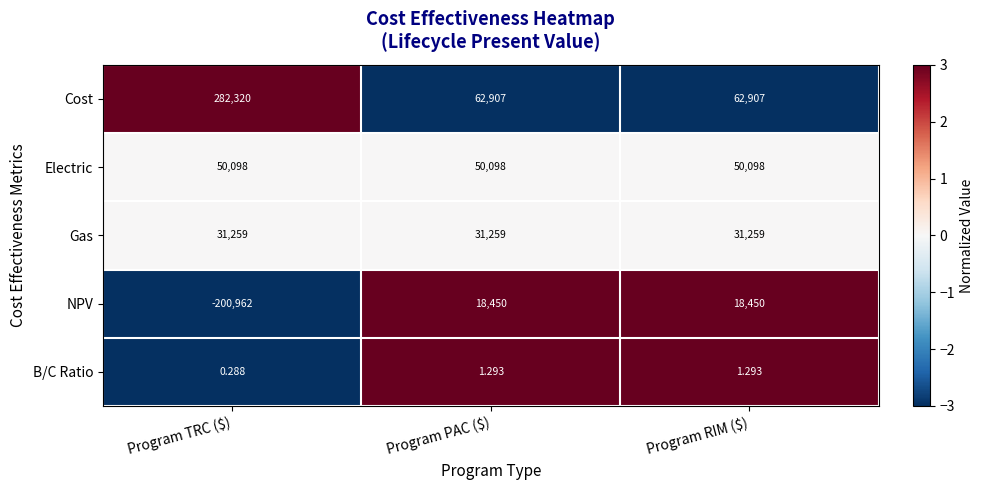

Count the number of categories in the chart.

3